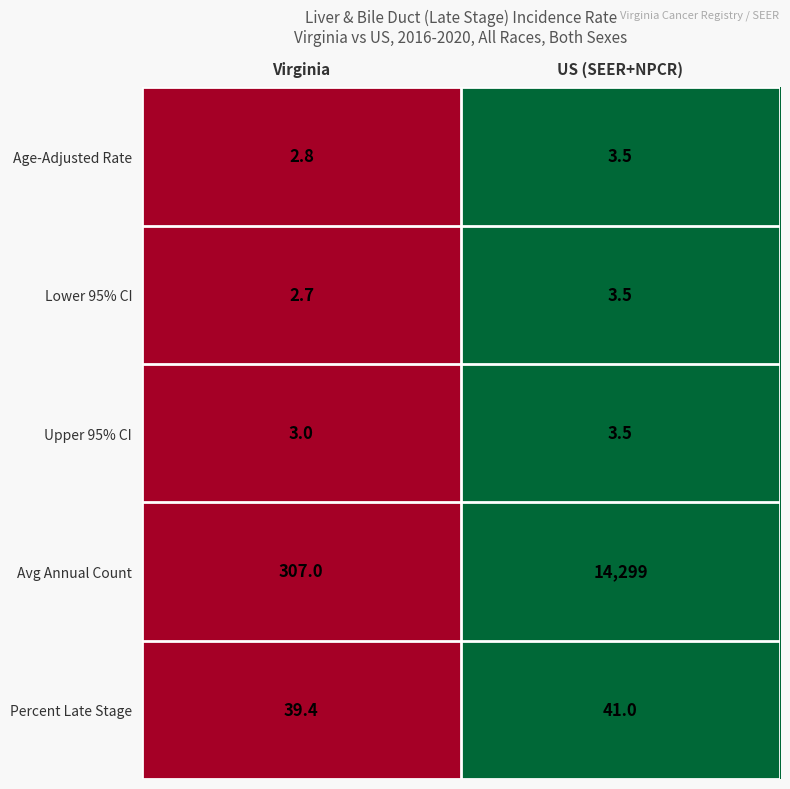

Rank the categories by Age-Adjusted Rate value from lowest to highest.

Virginia, US (SEER+NPCR)